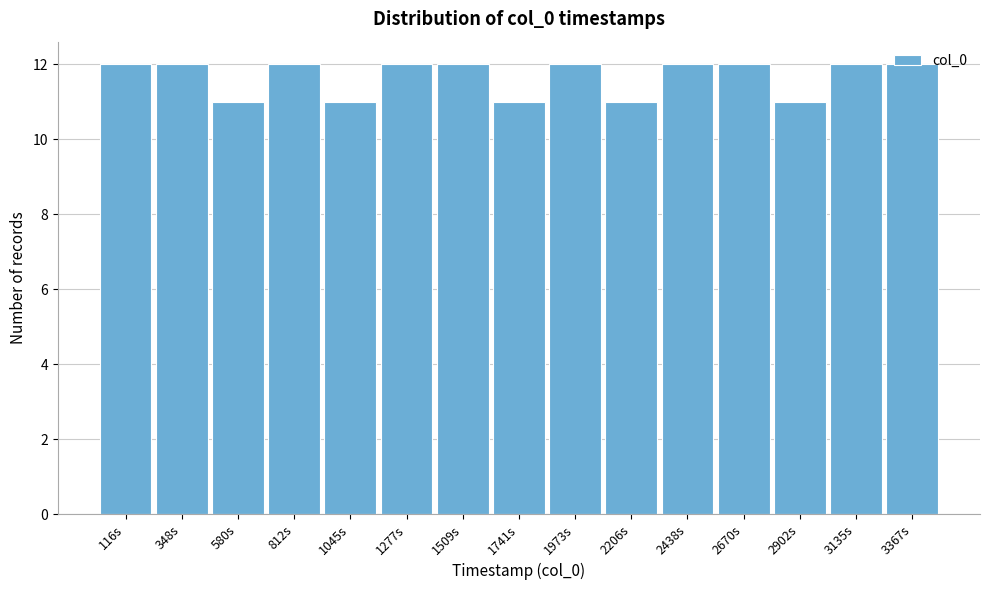

The value at 1973s is 12. True or false?

True